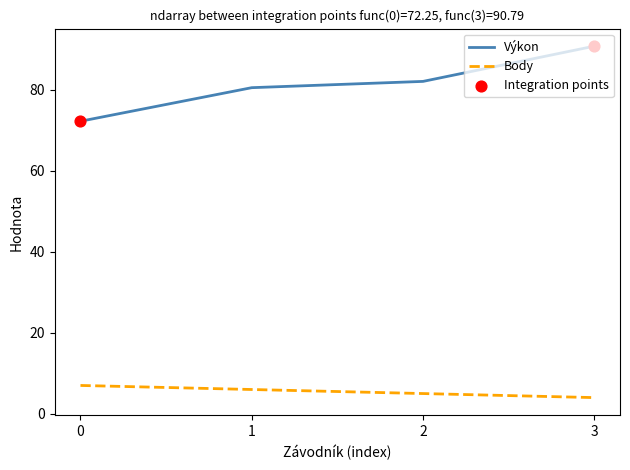

Which series has the largest total across all categories?

Výkon